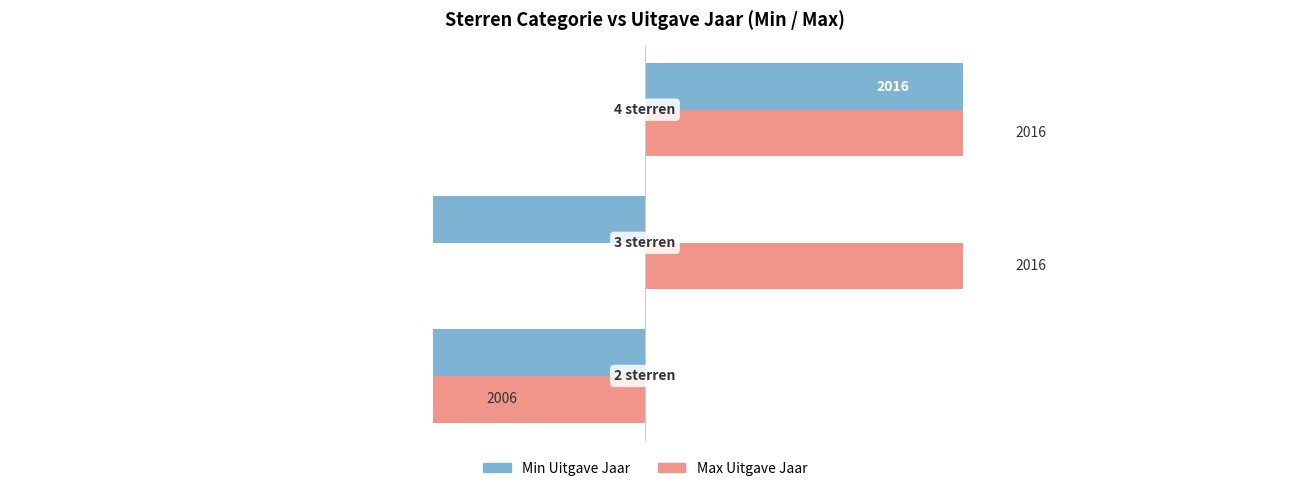

What are all the series names shown in the legend?

Min Uitgave Jaar, Max Uitgave Jaar